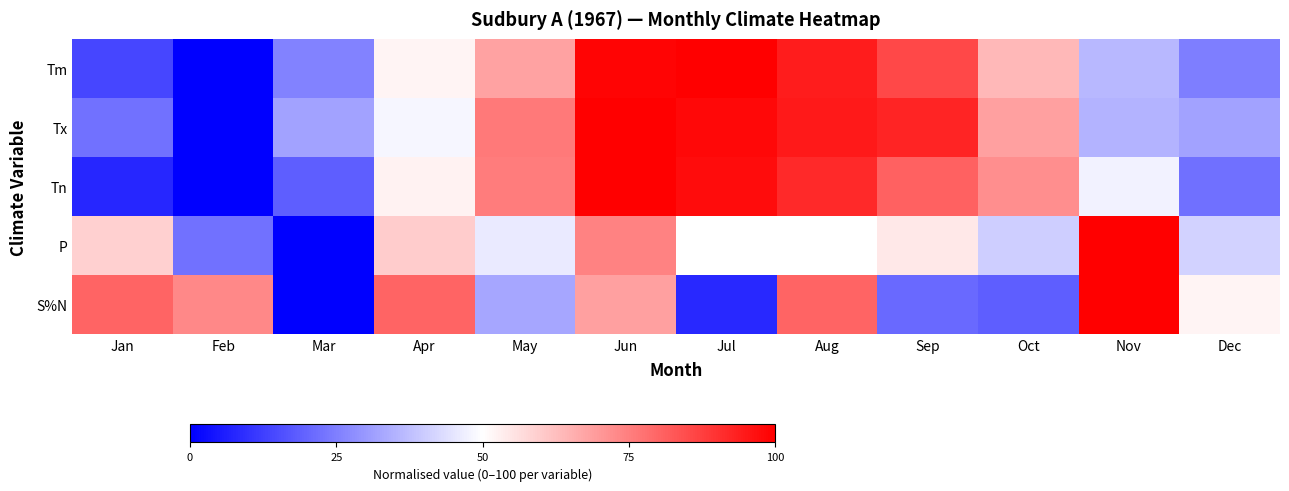

Which label corresponds to the largest value in the chart?

Jul